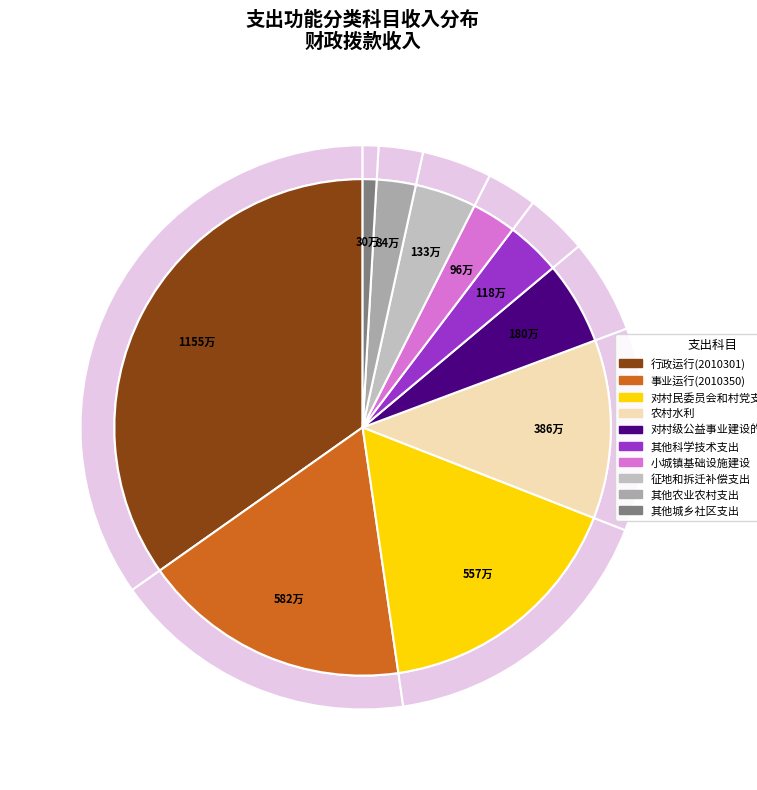

Rank the categories by value from lowest to highest.

其他城乡社区支出, 其他农业农村支出, 小城镇基础设施建设, 其他科学技术支出, 征地和拆迁补偿支出, 对村级公益事业建设的补助, 农村水利, 对村民委员会和村党支部的补助, 事业运行(2010350), 行政运行(2010301)